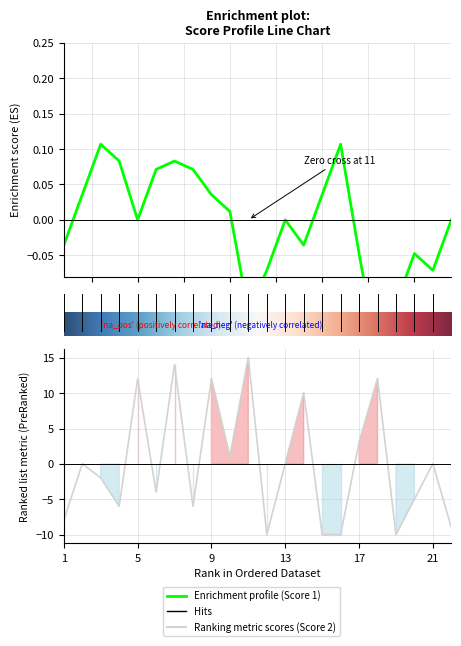

How many values exceed 0?

11